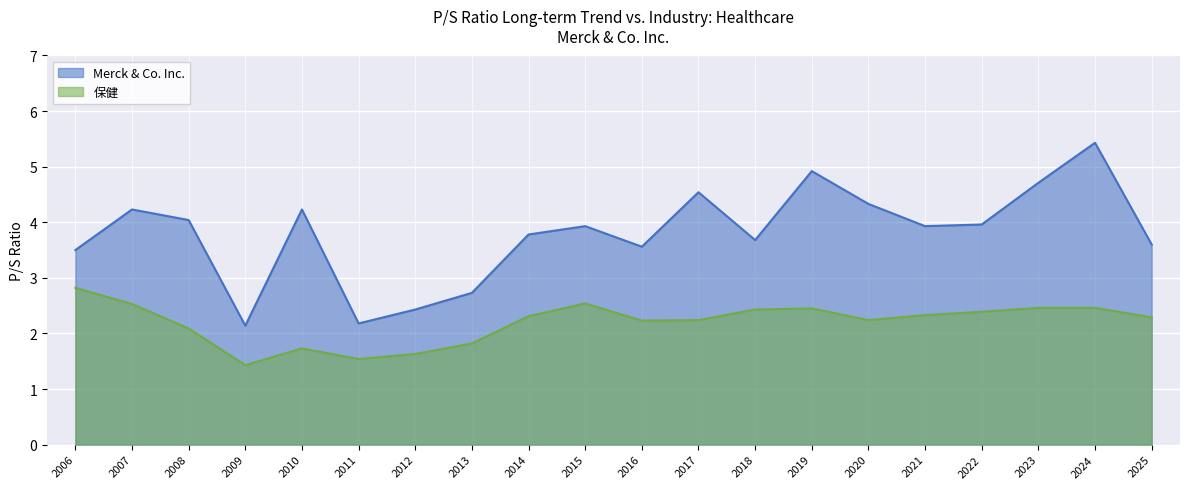

The Merck & Co. Inc. series shows 4.3 at 2020. True or false?

True